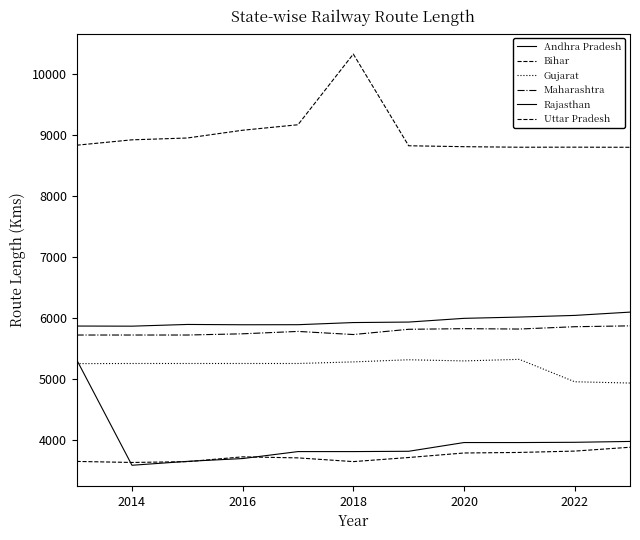

Does the chart have visible grid lines?

No